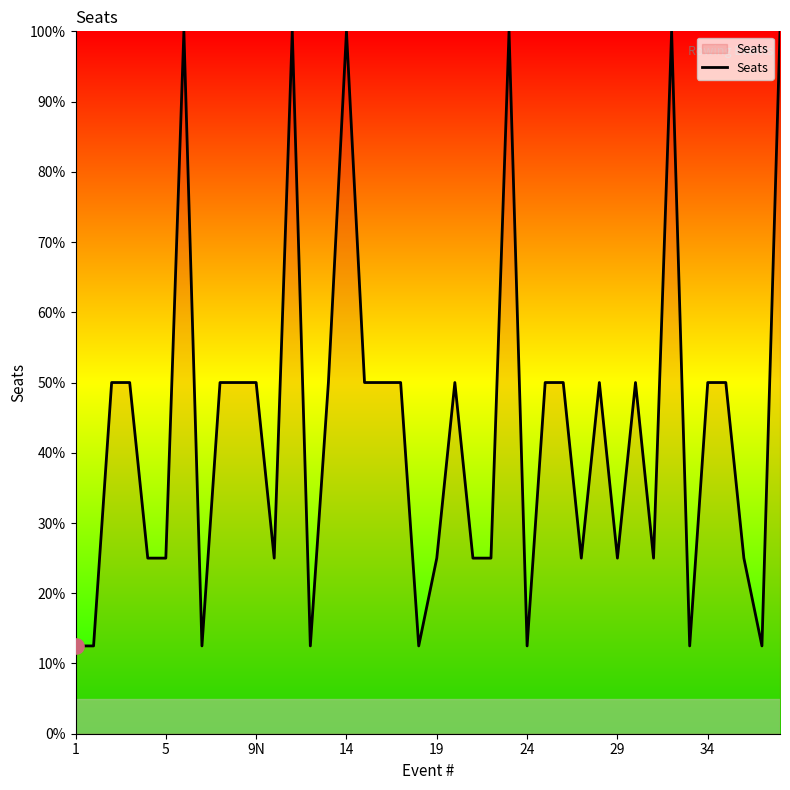

What is the difference between the maximum and minimum values?

87.5